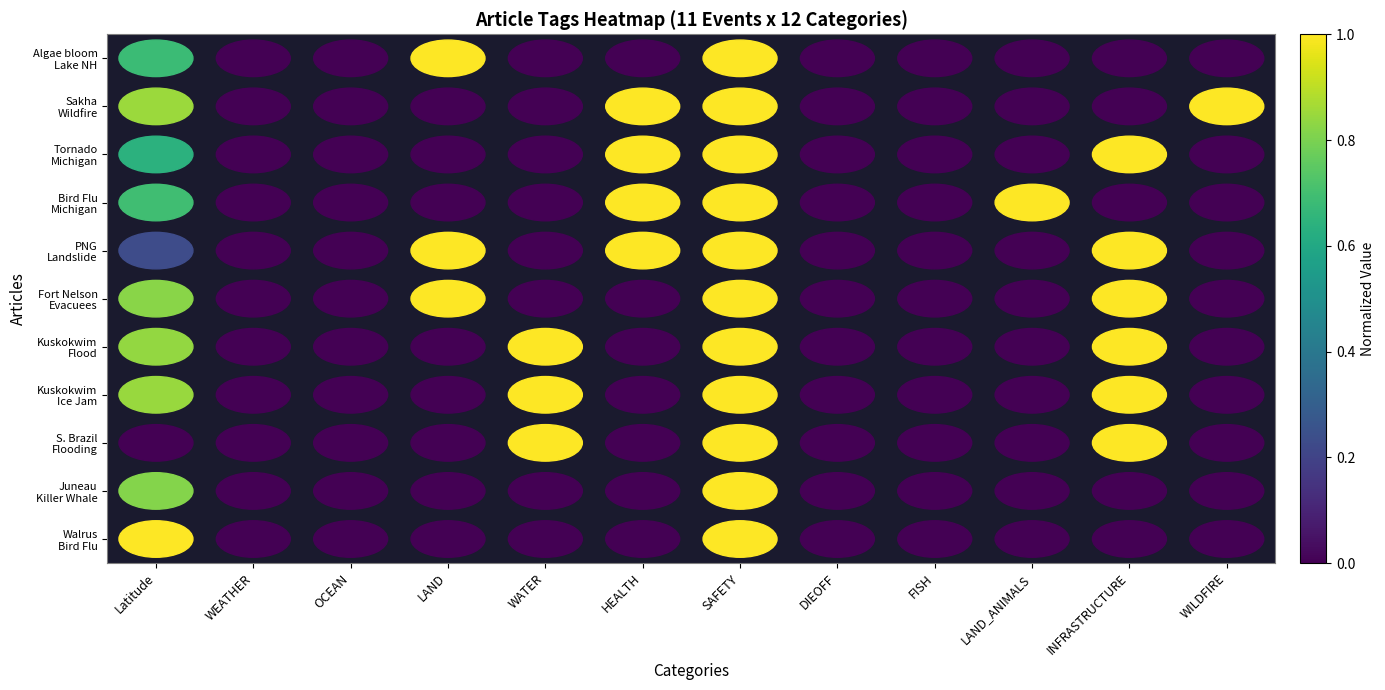

Between HEALTH and FISH, which series saw the biggest shift?

Sakha Wildfire